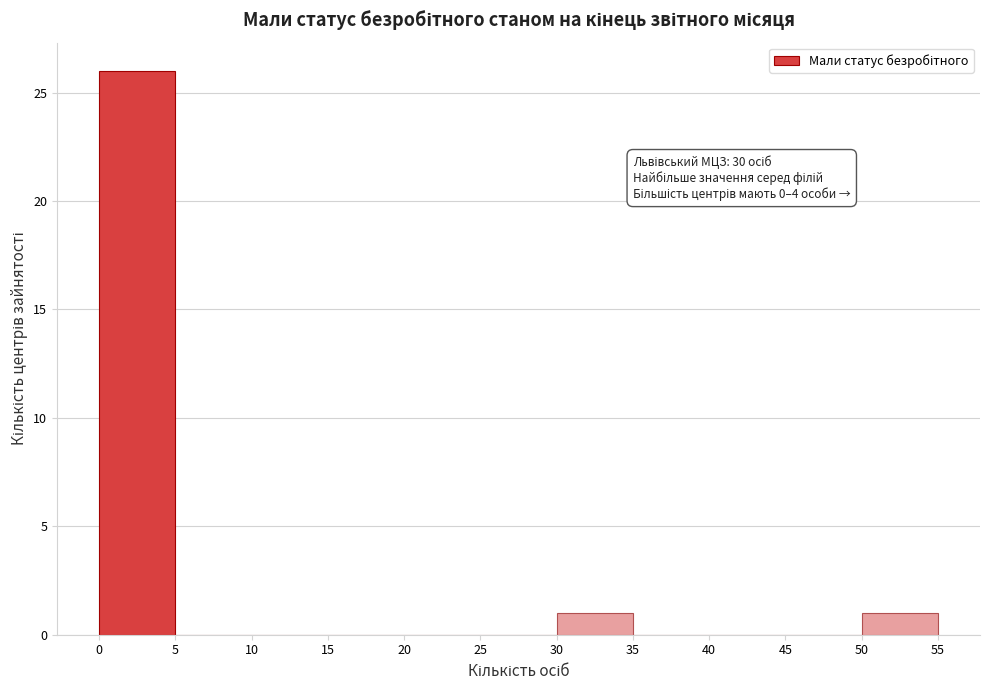

Which range on the x-axis has the tallest bar?

0 to 5